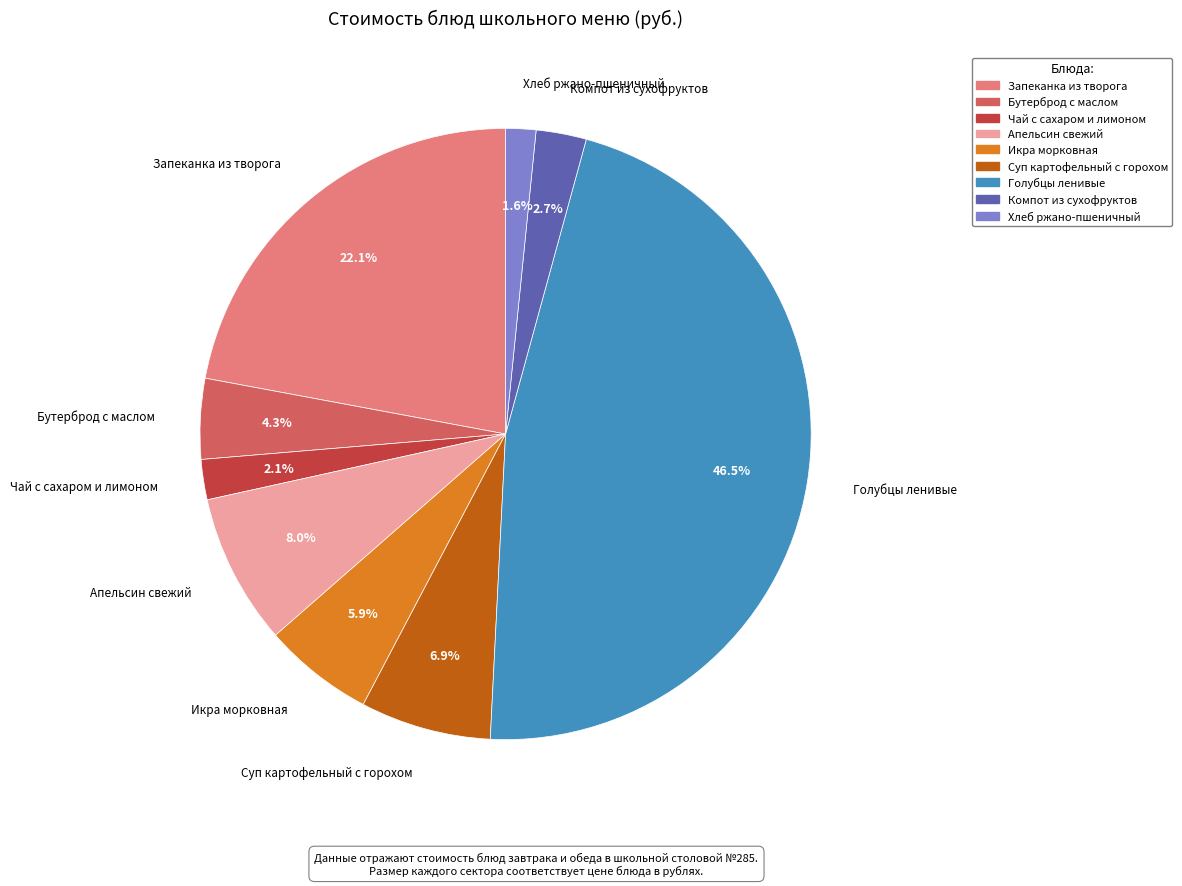

Which slice is the smallest?

Хлеб ржано-пшеничный